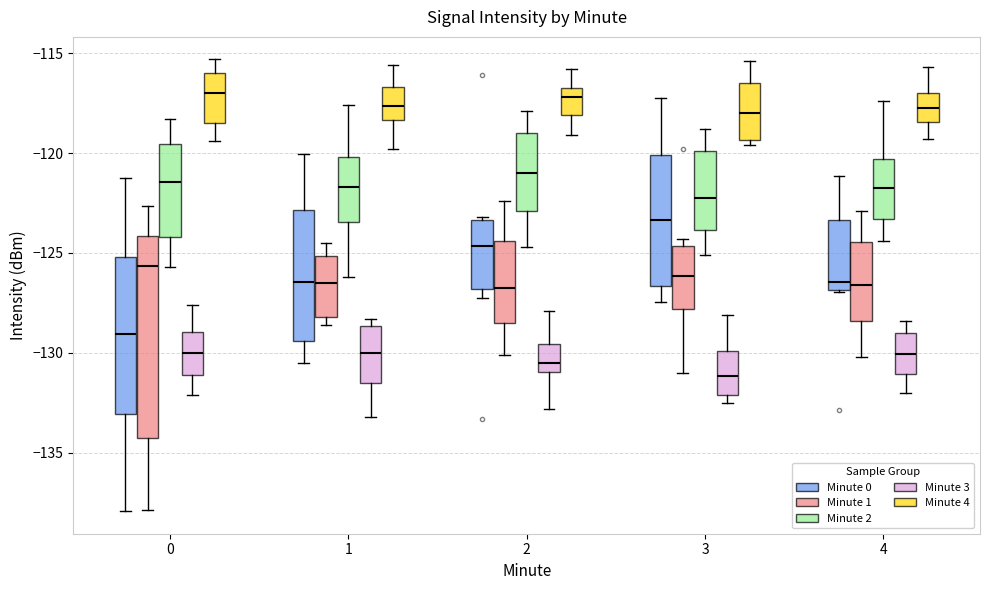

Which box's median line is the lowest?

3 (Minute 3)